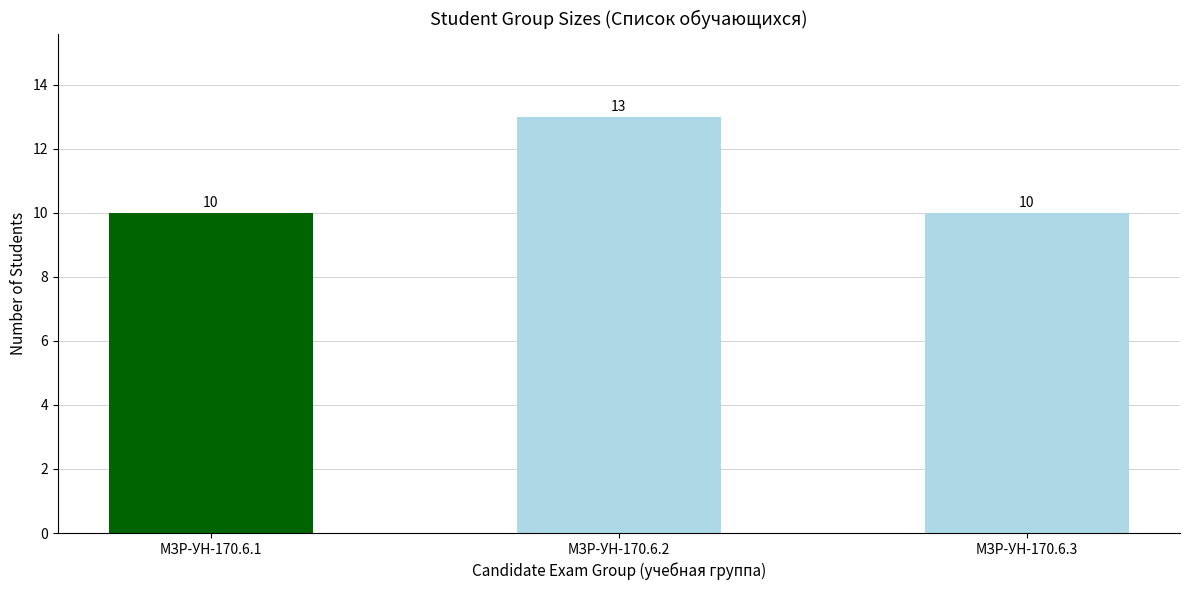

Reading left to right, what are all the values shown in this chart?

МЗР-УН-170.6.1=10	МЗР-УН-170.6.2=13	МЗР-УН-170.6.3=10